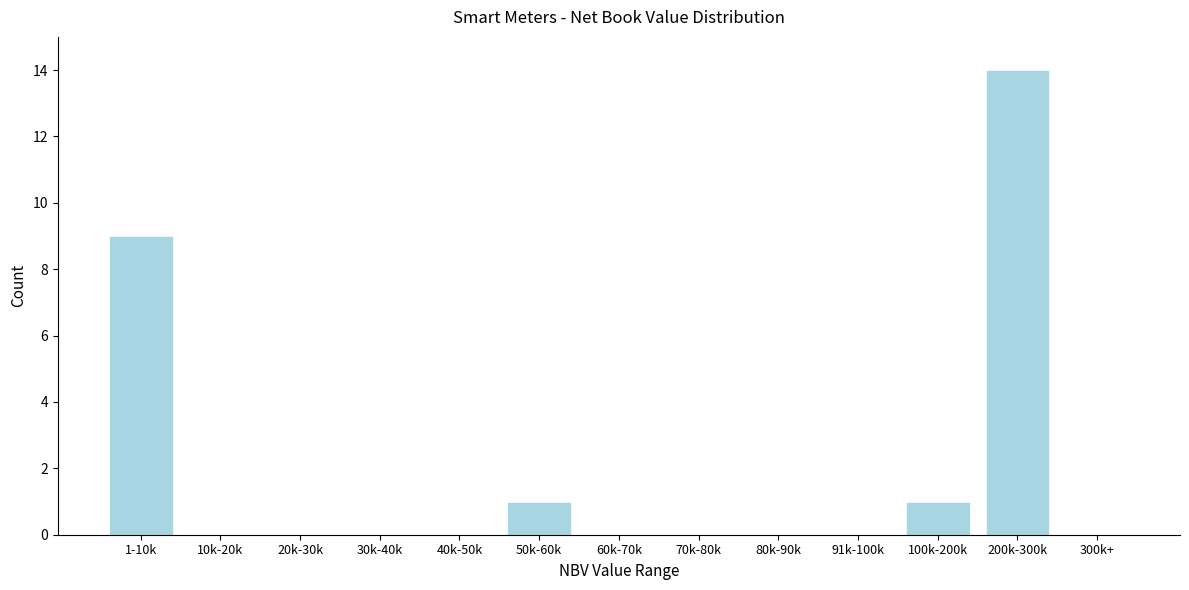

Reading right to left, what are all the values shown in this chart?

300k+=0	200k-300k=14	100k-200k=1	91k-100k=0	80k-90k=0	70k-80k=0	60k-70k=0	50k-60k=1	40k-50k=0	30k-40k=0	20k-30k=0	10k-20k=0	1-10k=9